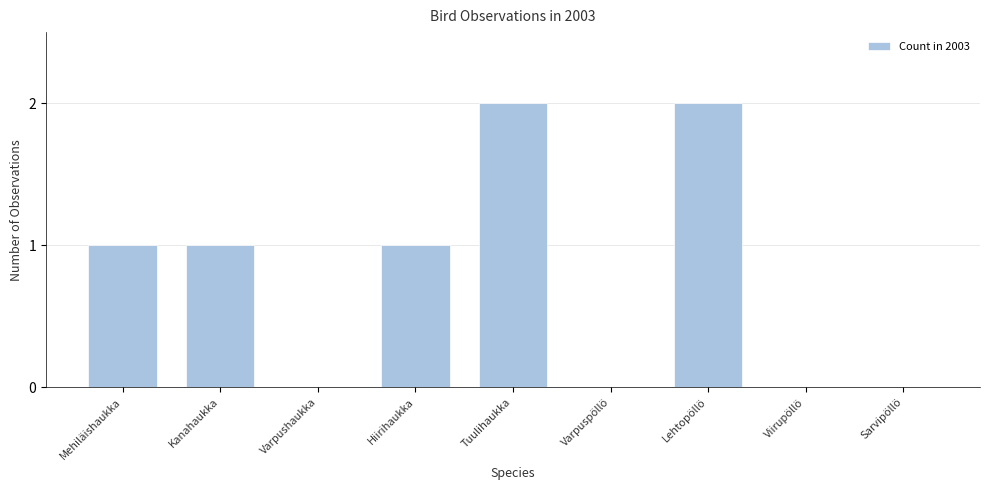

Does the chart contain stacked bars?

No